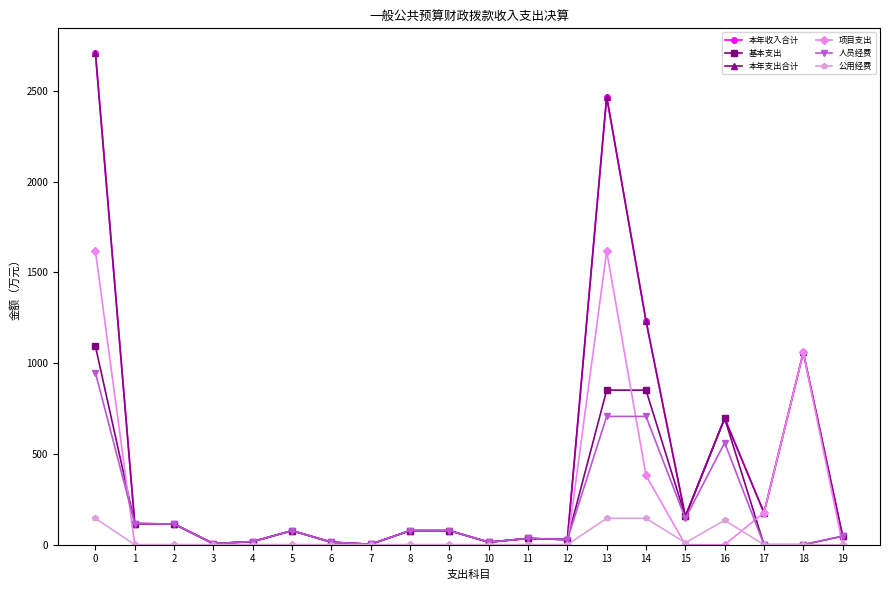

How many lines are shown in the chart?

6